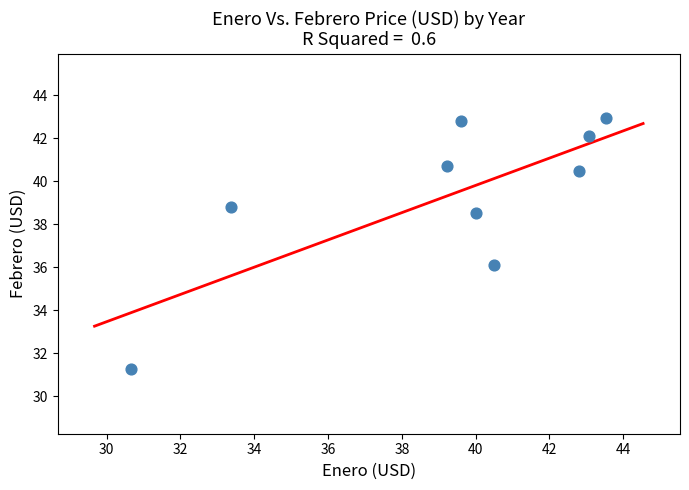

What is the range of X values (max minus min)?

12.9